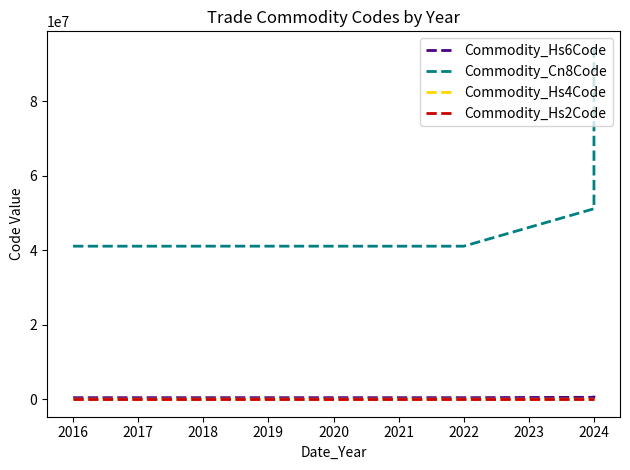

What is the value of the Commodity_Cn8Code point at the 2nd from the left?

41071990